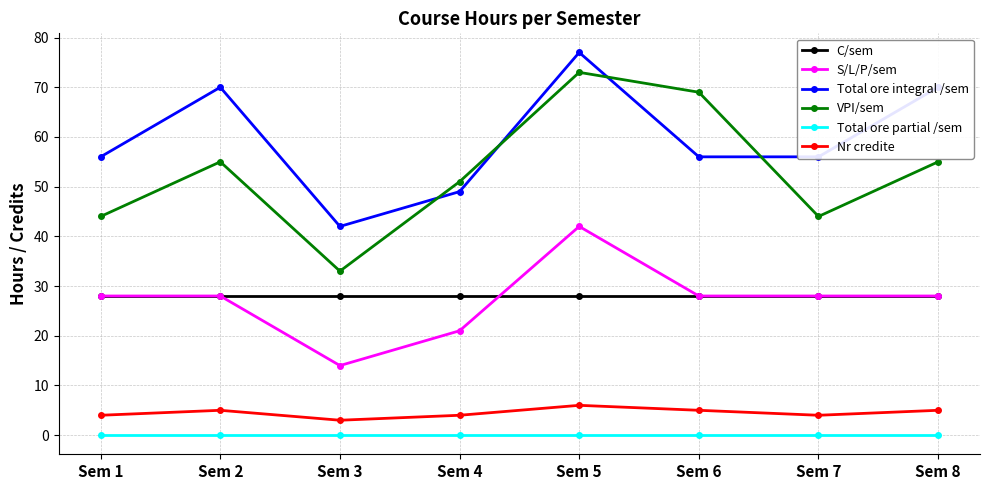

How many data points does each series have?

8